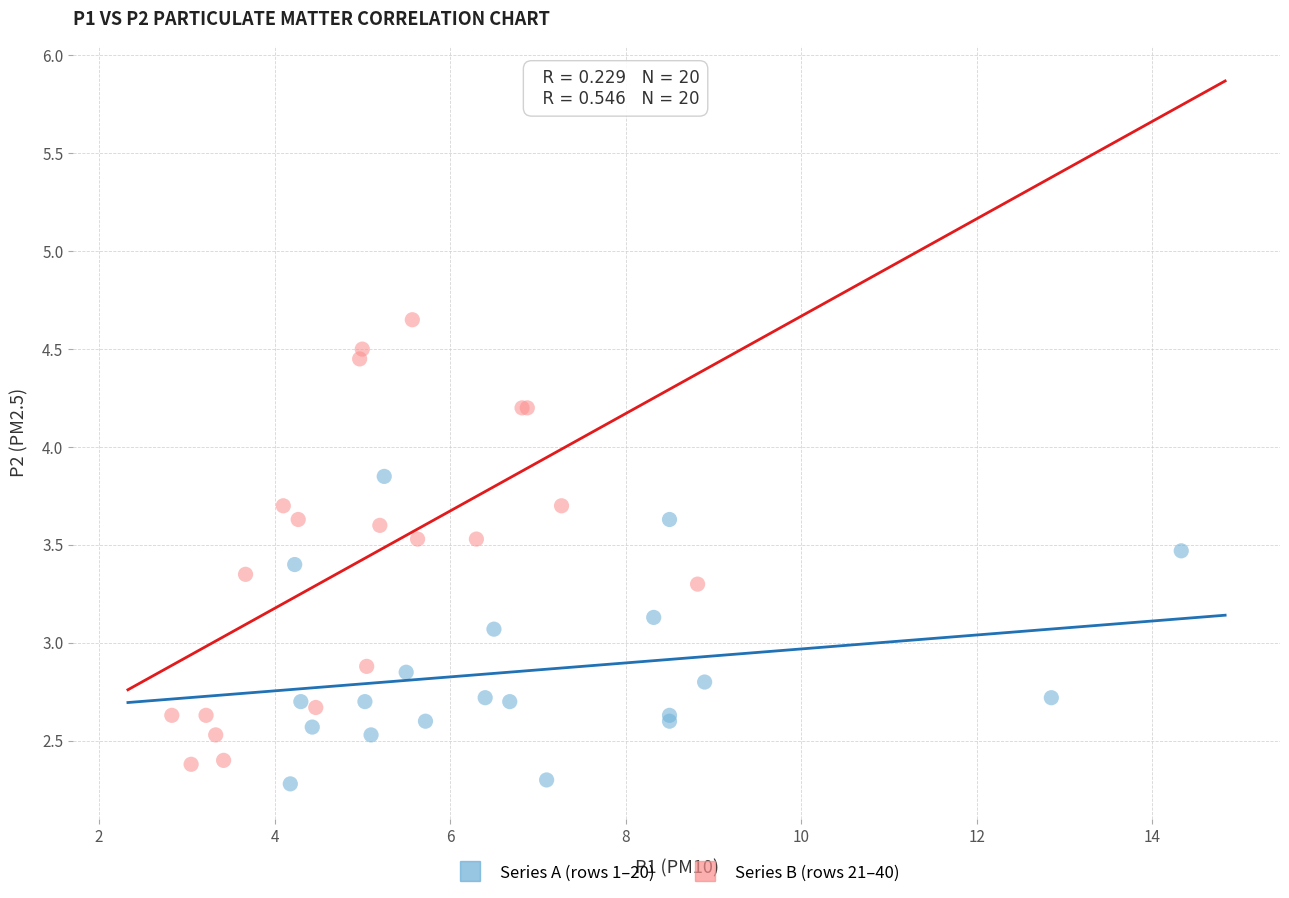

Which series contains the highest Y value?

Series B (rows 21–40)